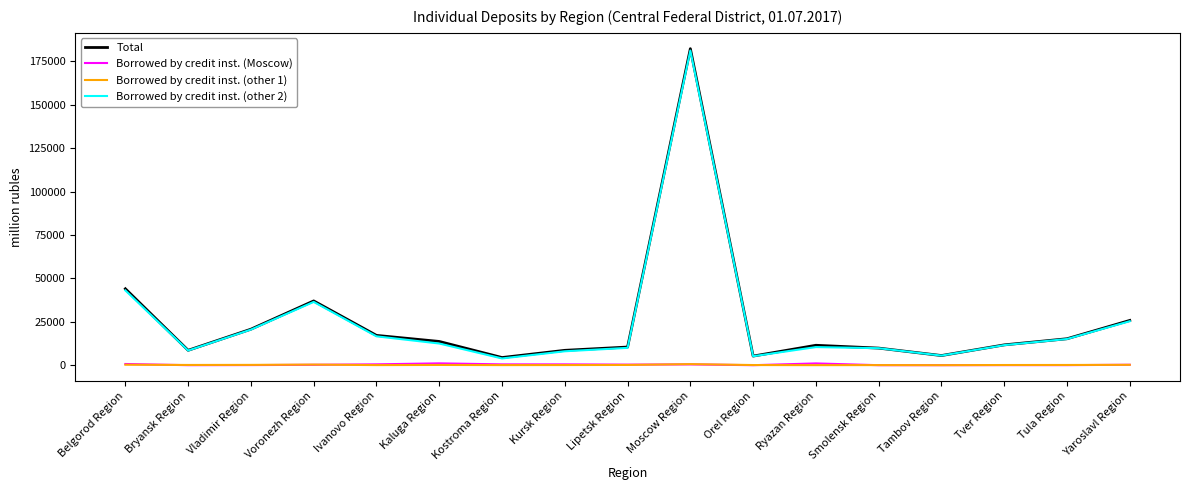

Between Moscow Region and Orel Region, which series saw the biggest shift?

Total